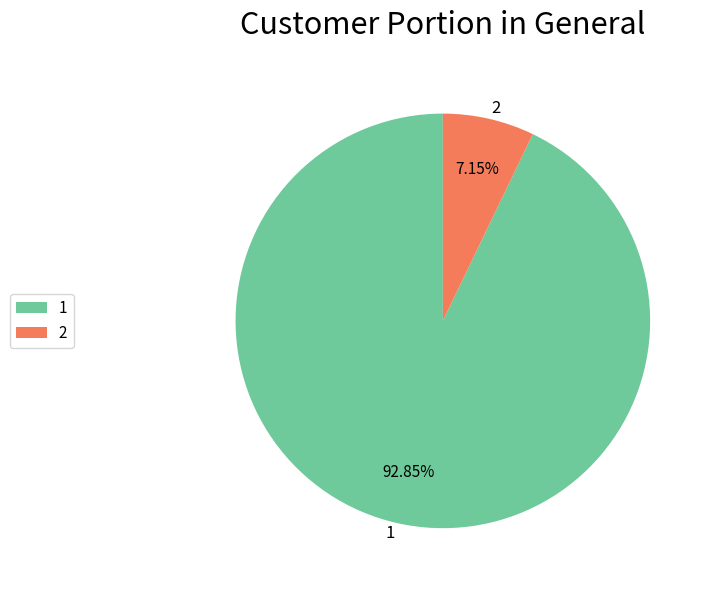

Does any single category account for the majority?

Yes